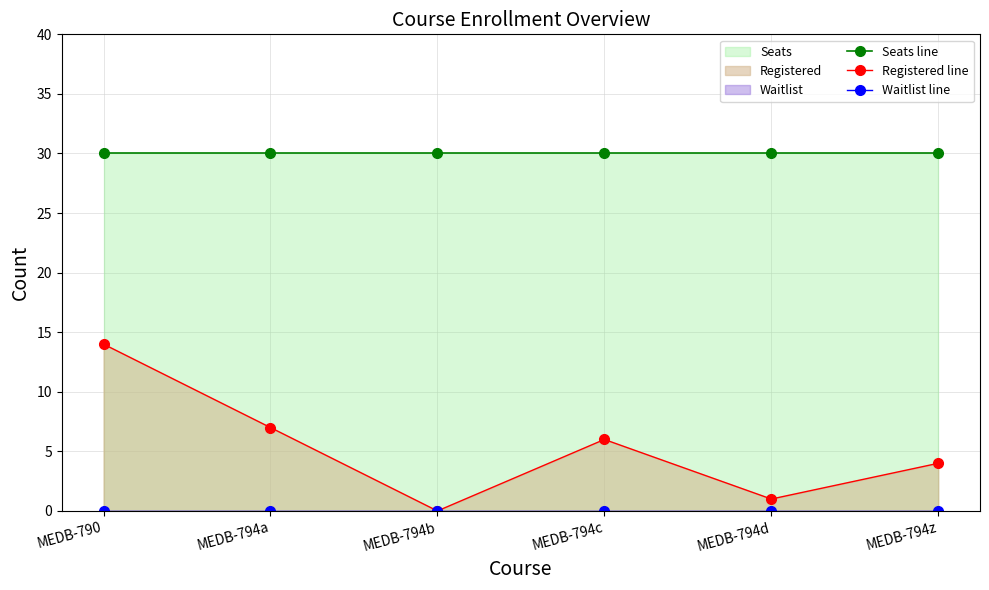

At which label is Seats line closest to 30?

MEDB-790